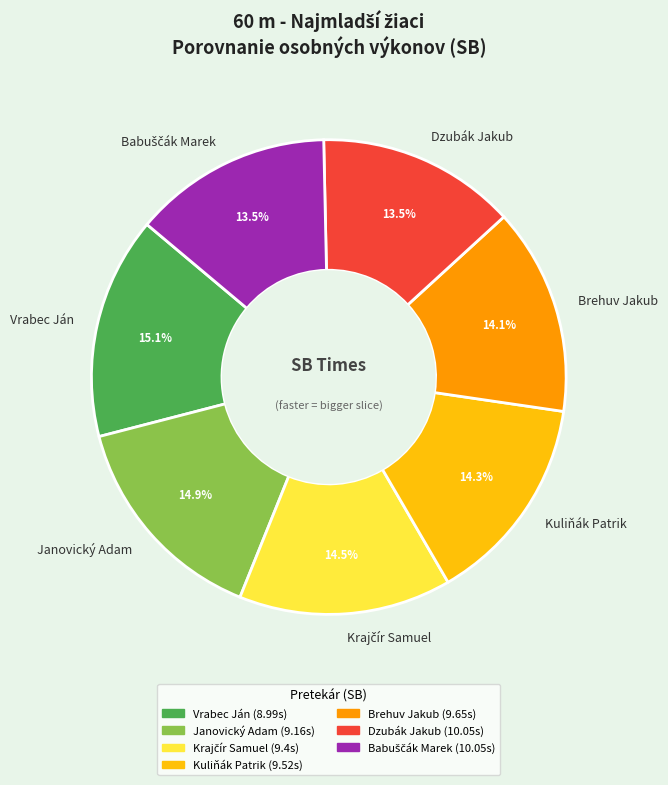

To the nearest percent, what is the difference between the largest and smallest slice percentages?

2%